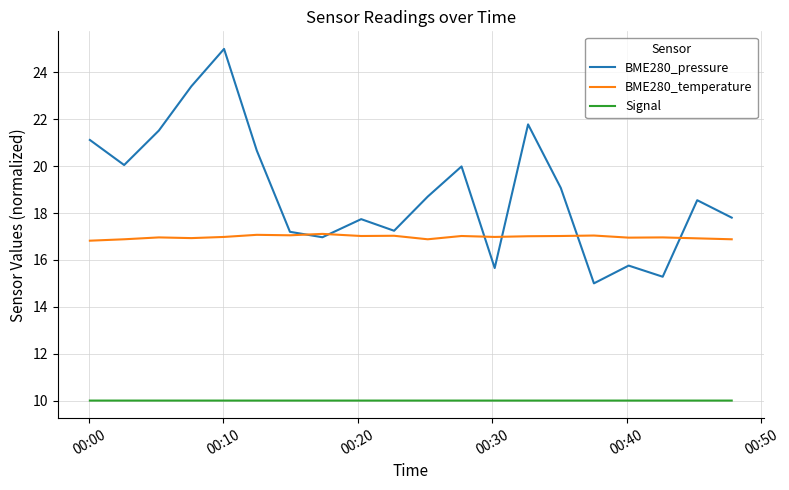

Which series has the largest total across all categories?

BME280_pressure